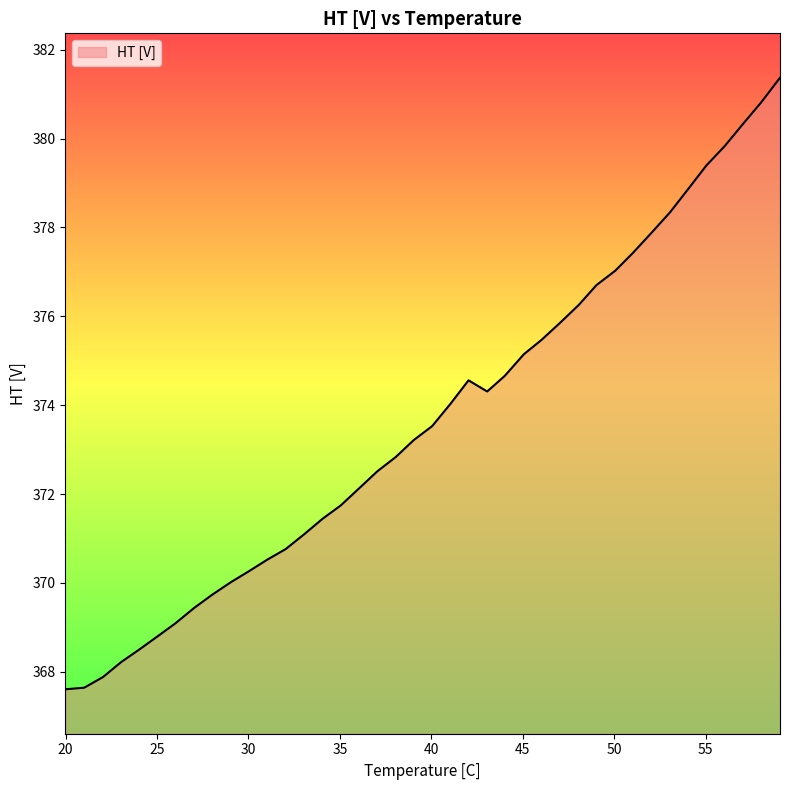

What is the maximum value shown in the chart?

381.4